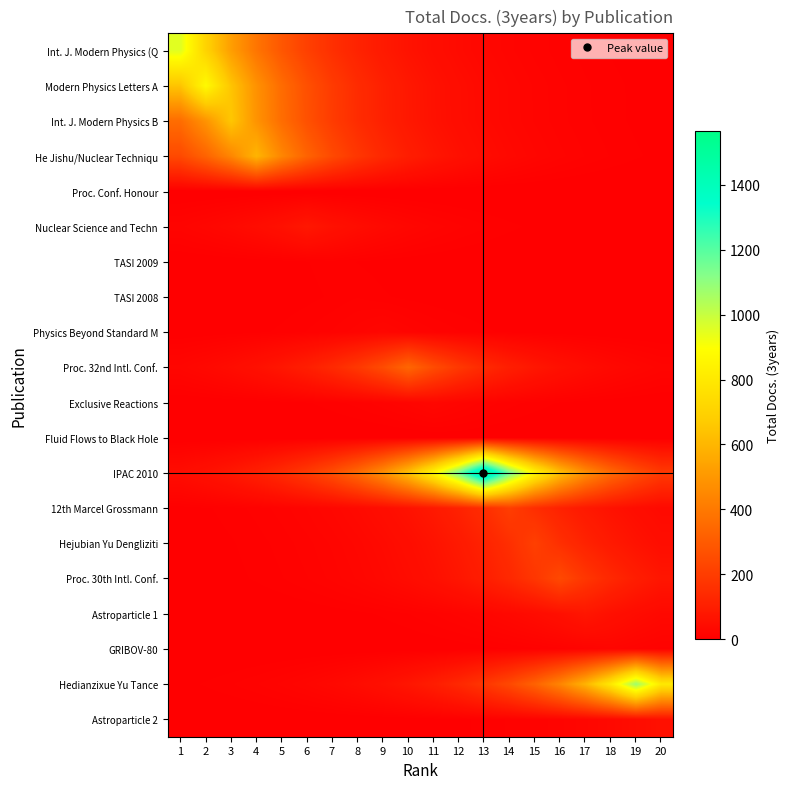

Which series has the widest spread of values?

IPAC 2010